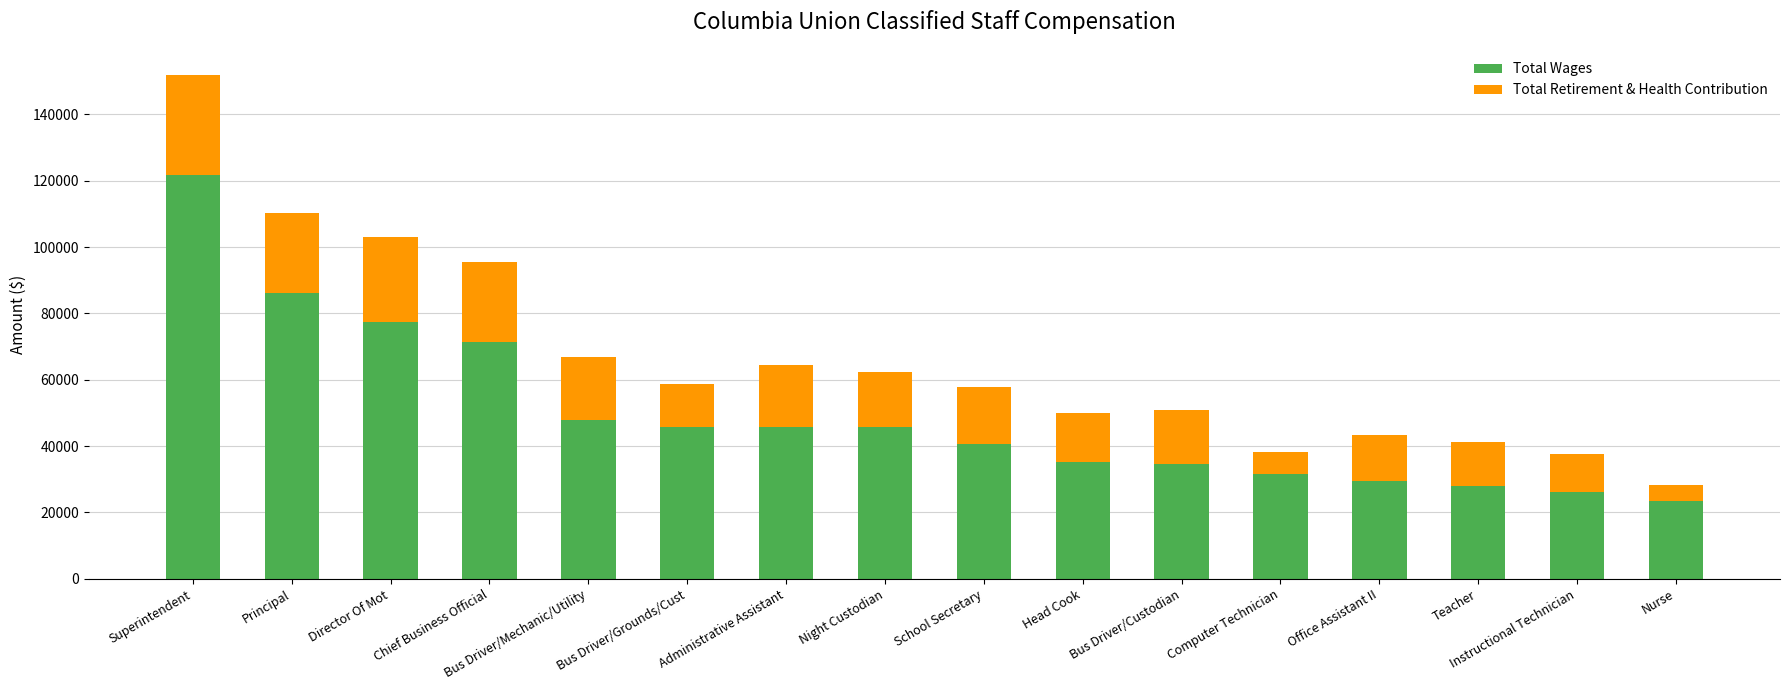

What is the value of the Total Wages bar at the 13th from the left?

29628